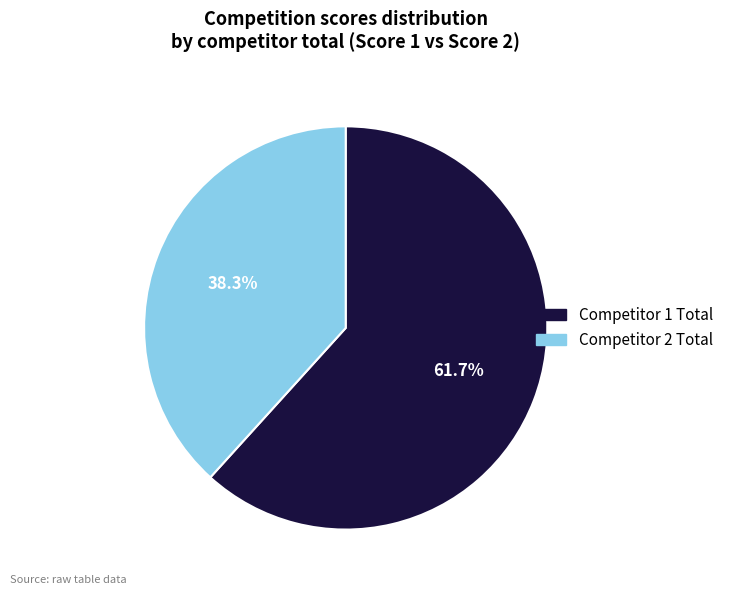

What is the smallest slice in the pie chart?

Competitor 2 Total